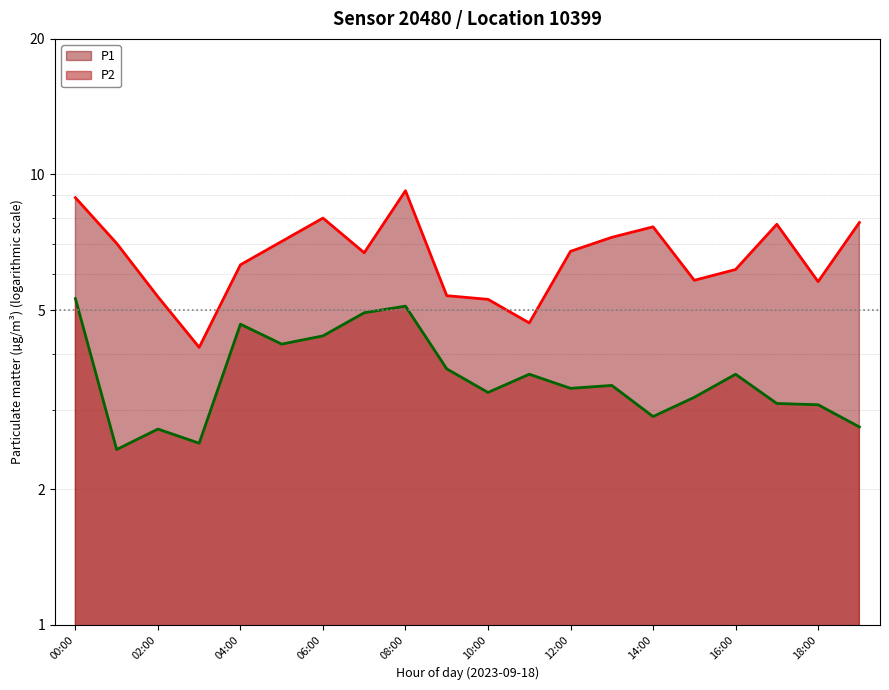

Is it true that P1 equals 5.8 at 18:00?

True